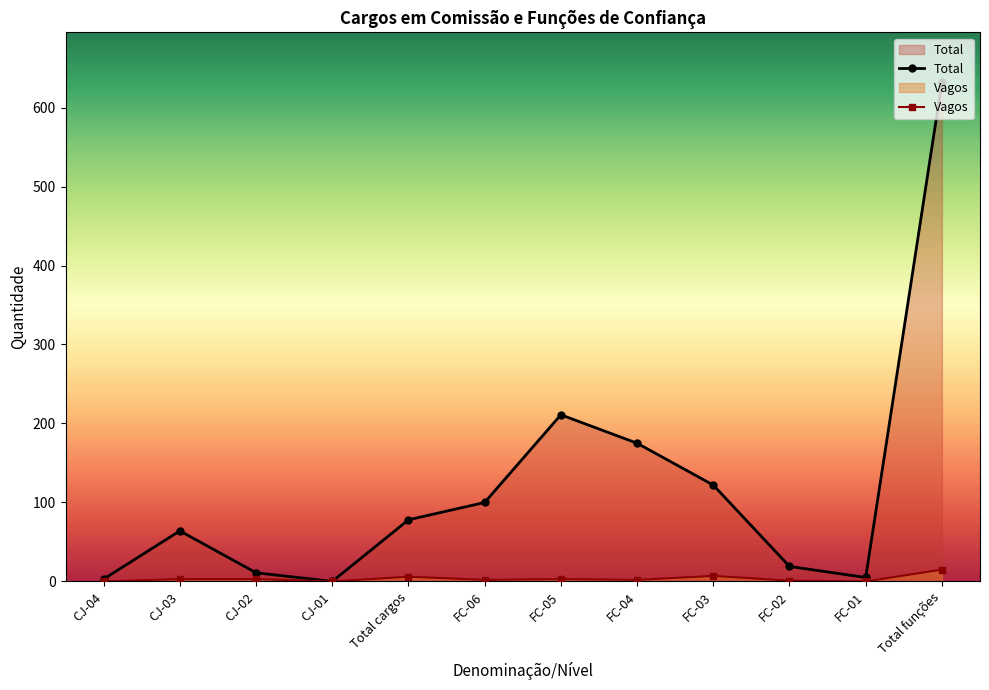

What is the sum of all Vagos values?

42